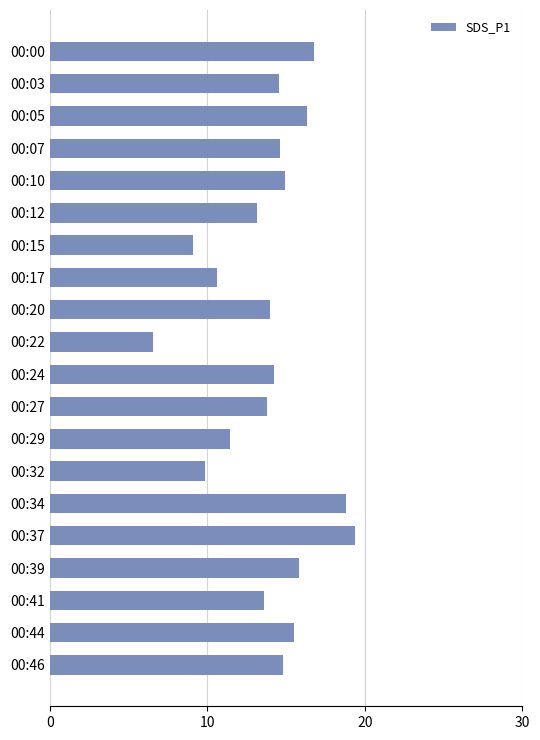

Are the bars horizontal?

Yes